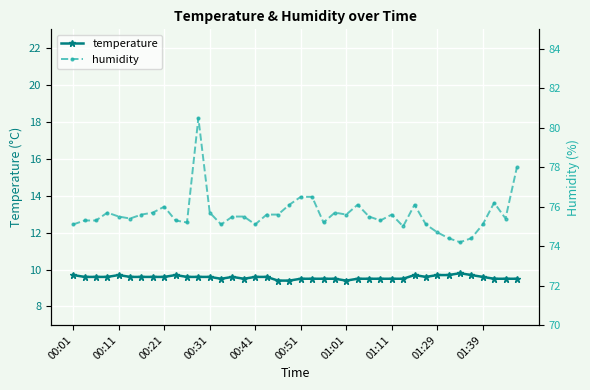

Is it true that temperature equals 9.5 at 15?

True